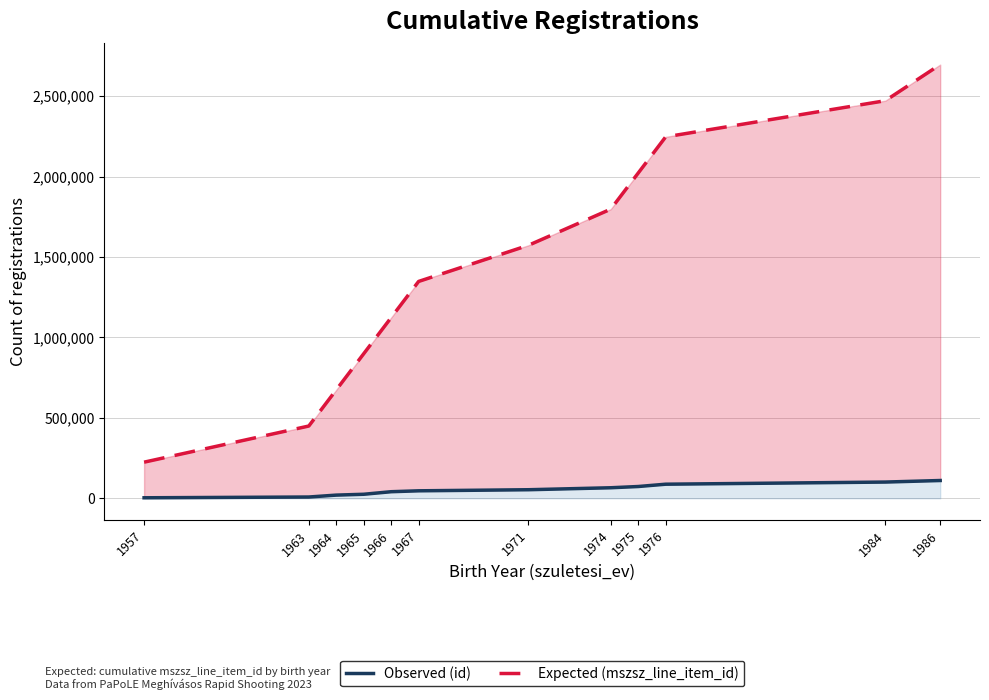

Reading left to right, transcribe all the data shown in this chart.

Observed (id): 3325	8084	19916	25203	41045	46650	53375	65658	73371	87709	101070	110684
Expected (mszsz_line_item_id): 224714	449428	674142	898856	1123570	1348282	1572994	1797707	2022419	2247131	2471845	2696558